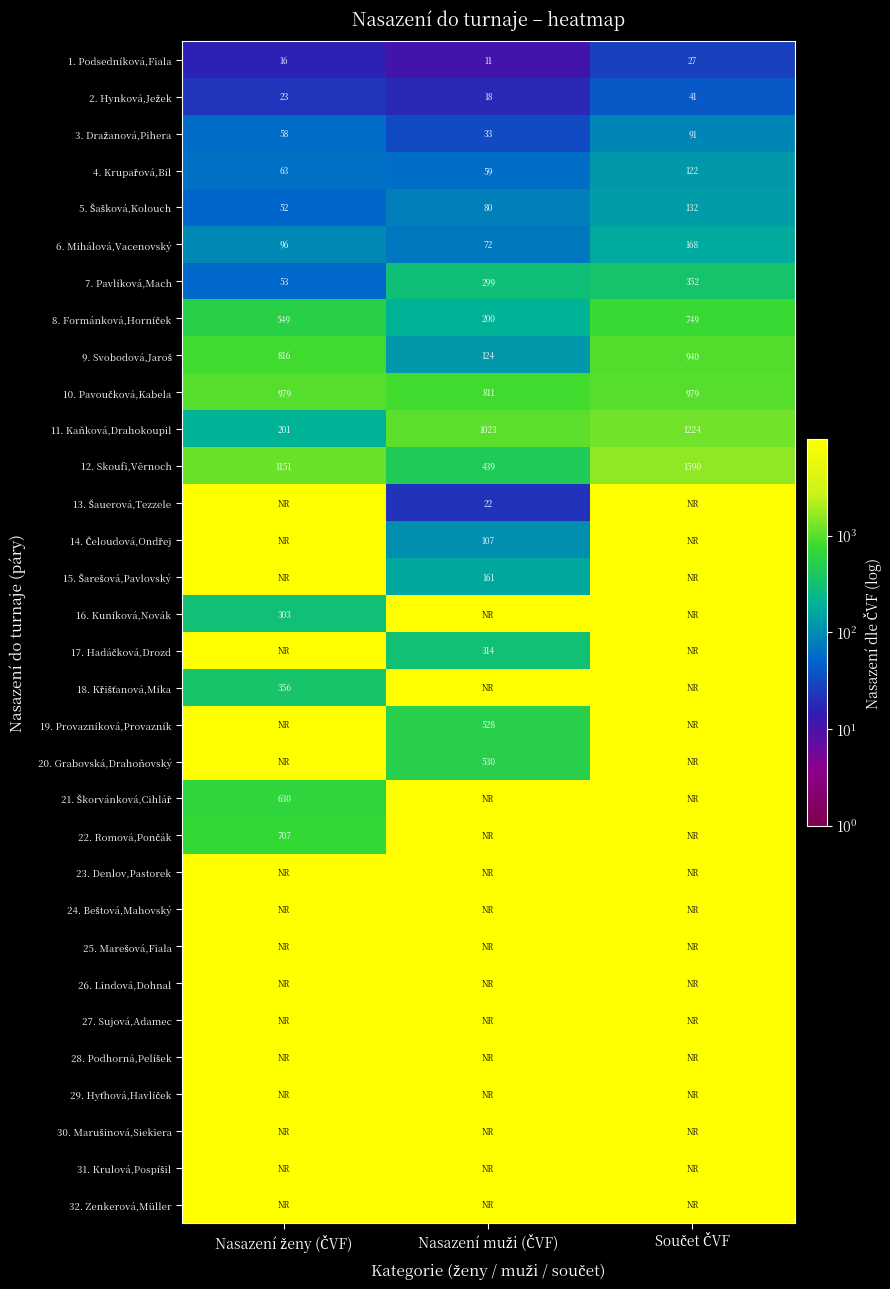

Rank the series at Součet ČVF from lowest to highest value.

1. Podsedníková,Fiala, 2. Hynková,Ježek, 3. Dražanová,Pihera, 4. Krupařová,Bíl, 5. Šašková,Kolouch, 6. Mihálová,Vacenovský, 7. Pavlíková,Mach, 8. Formánková,Horníček, 9. Svobodová,Jaroš, 10. Pavoučková,Kabela, 11. Kaňková,Drahokoupil, 12. Skoufi,Věrnoch, 13. Šauerová,Tezzele, 14. Čeloudová,Ondřej, 15. Šarešová,Pavlovský, 16. Kuníková,Novák, 17. Hadáčková,Drozd, 18. Křišťanová,Míka, 19. Provazníková,Provazník, 20. Grabovská,Drahoňovský, 21. Škorvánková,Cihlář, 22. Romová,Pončák, 23. Denlov,Pastorek, 24. Beštová,Mahovský, 25. Marešová,Fiala, 26. Lindová,Dohnal, 27. Sujová,Adamec, 28. Podhorná,Pelíšek, 29. Hyťhová,Havlíček, 30. Marušinová,Siekiera, 31. Krulová,Pospíšil, 32. Zenkerová,Müller